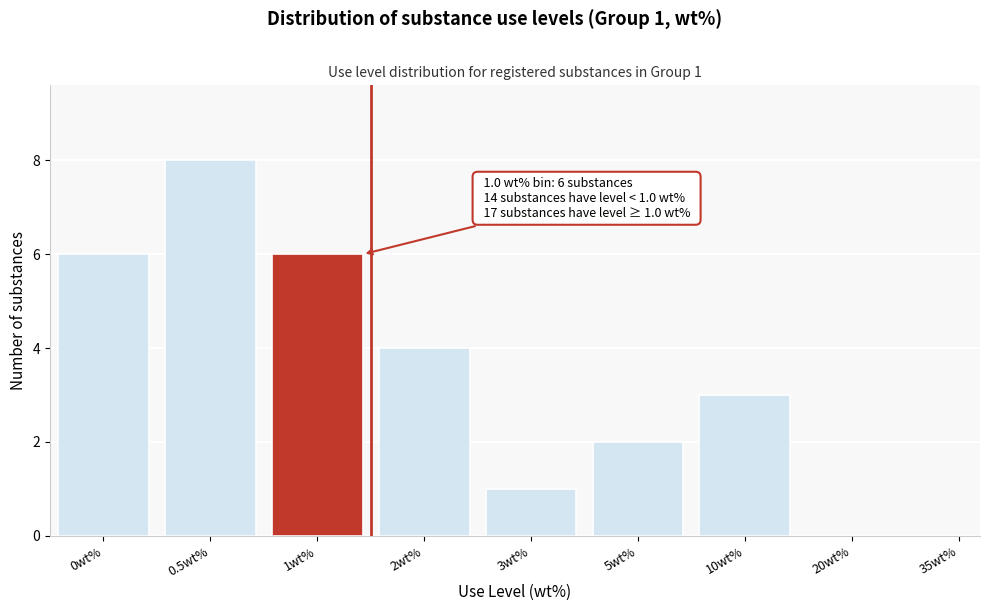

Reading left to right, what are all the values shown in this chart?

0wt%=6	0.5wt%=8	1wt%=6	2wt%=4	3wt%=1	5wt%=2	10wt%=3	20wt%=0